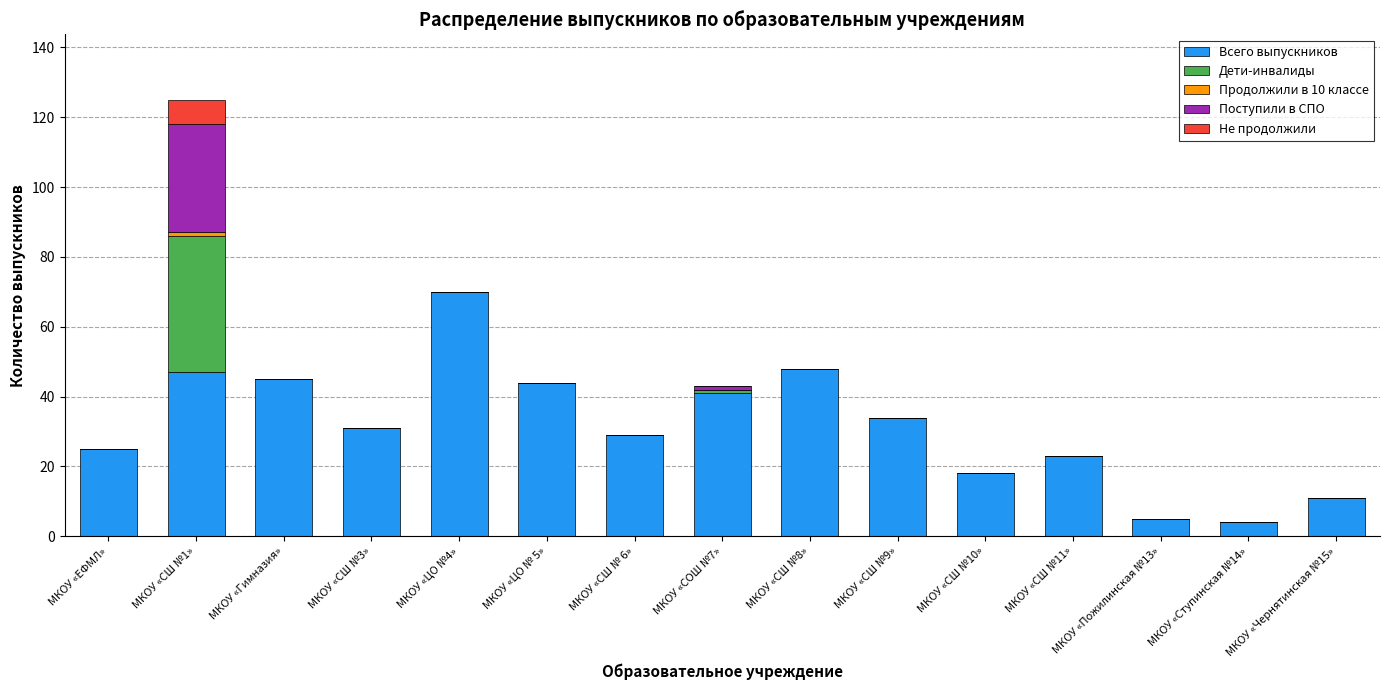

What is the sum of all Всего выпускников values?

475